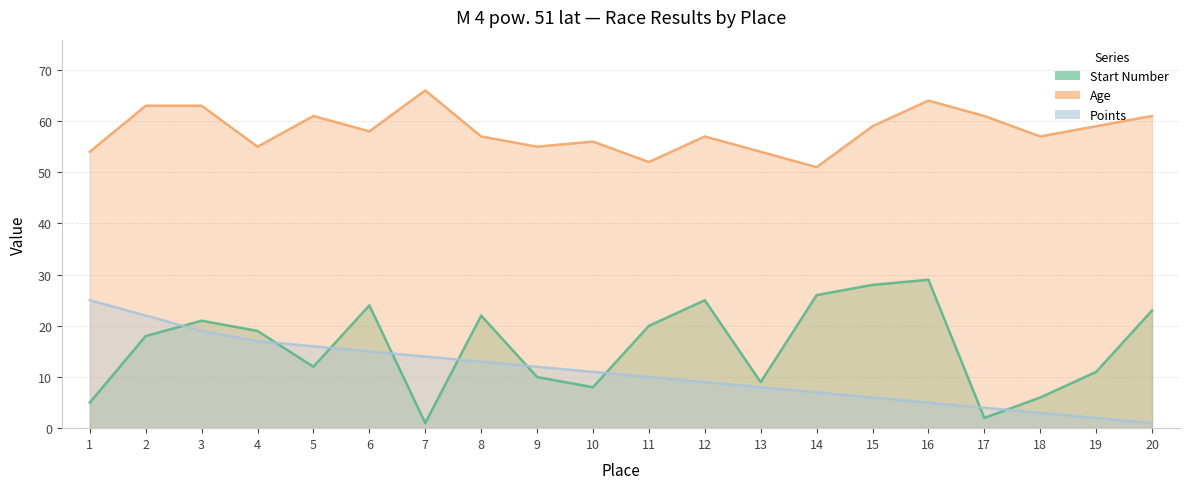

Which series ends up on top after the final intersection of Points and Start Number?

Start Number